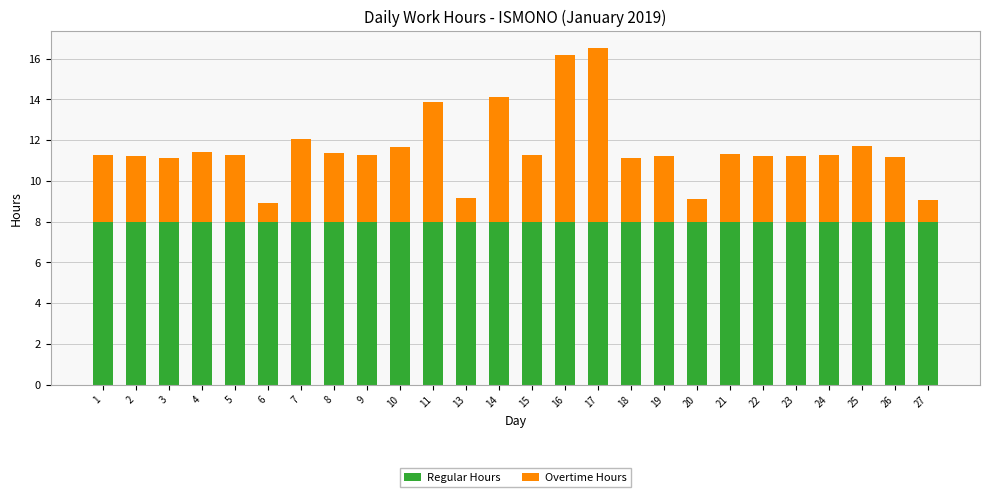

Is it true that Regular Hours equals 11.6 at 18?

False